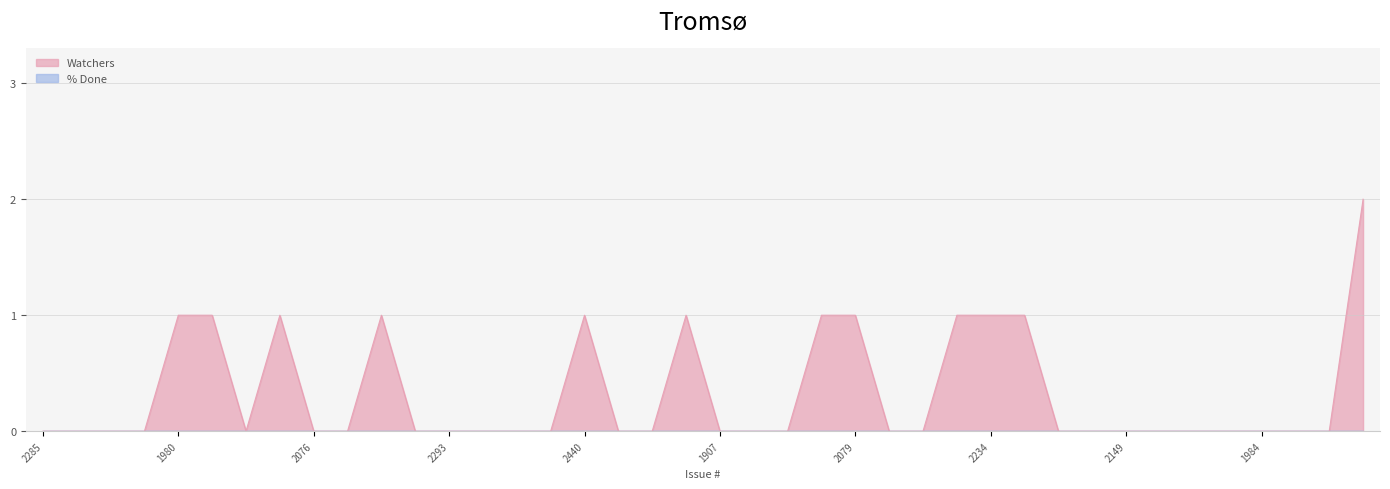

How many interior local valleys (lower than both neighbors) does the data have?

1